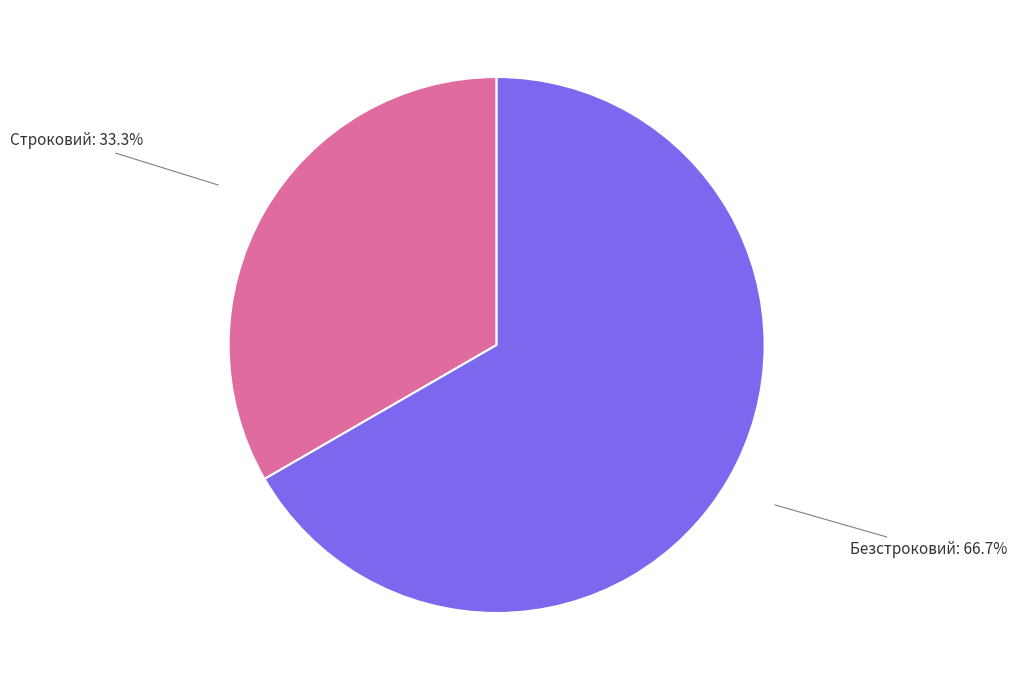

Does any single category account for the majority?

Yes